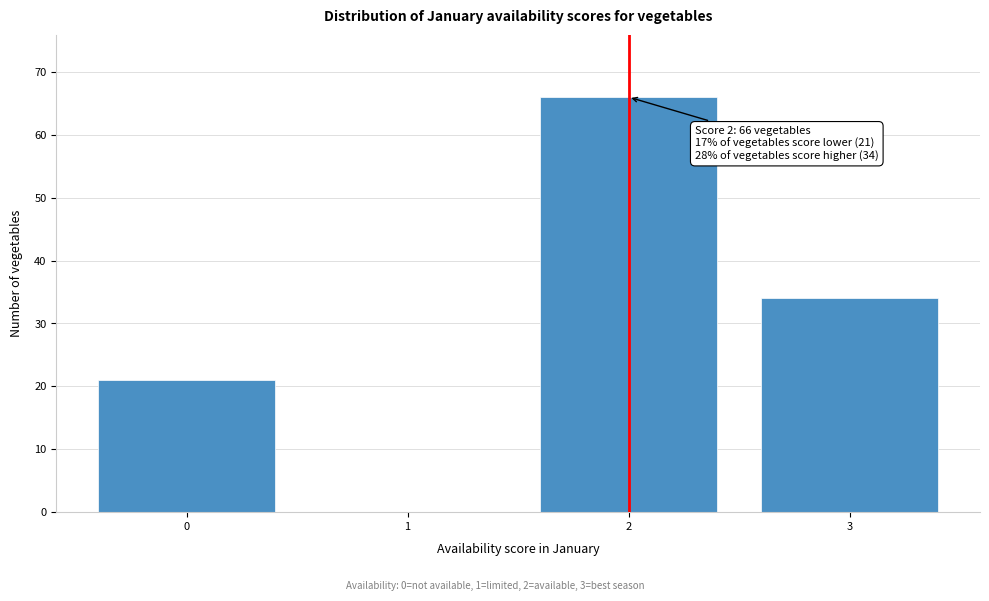

Reading left to right, transcribe all the data shown in this chart.

0=21	1=0	2=66	3=34